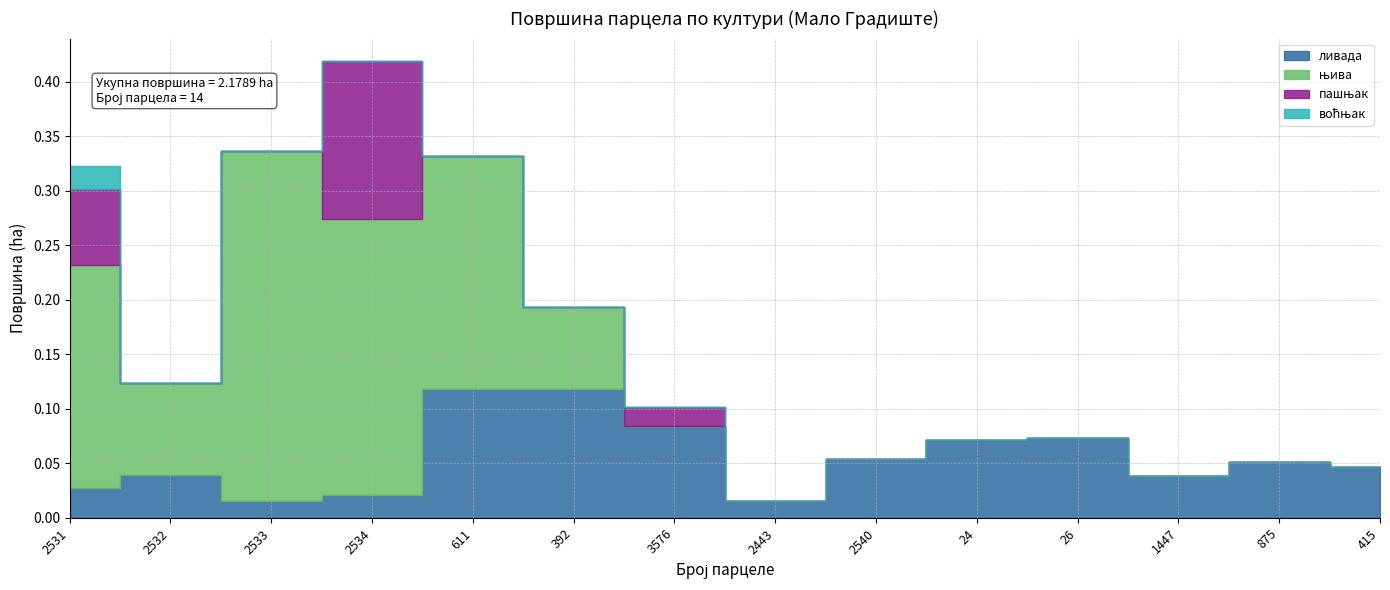

How many lines are shown in the chart?

4